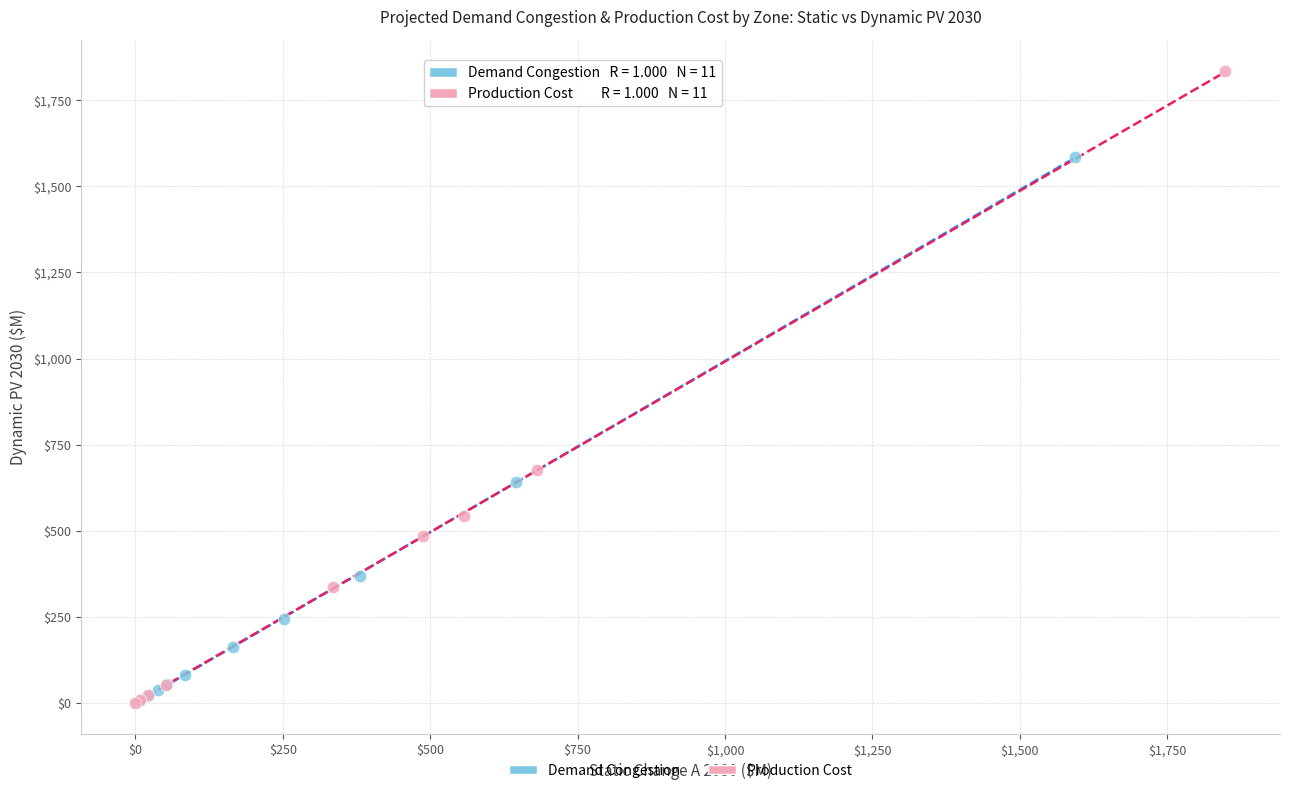

Which series reaches the maximum Y coordinate?

Production Cost